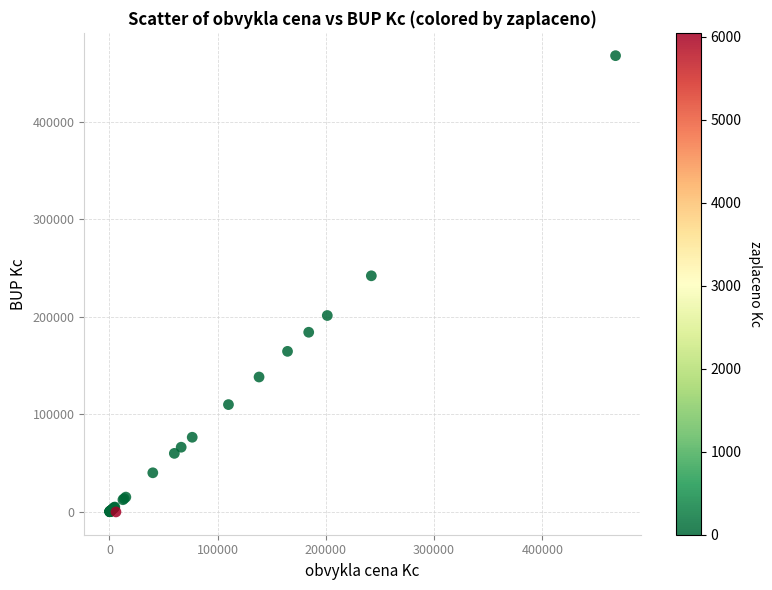

What Y value in the scatter plot is closest to 233819?

242000.0